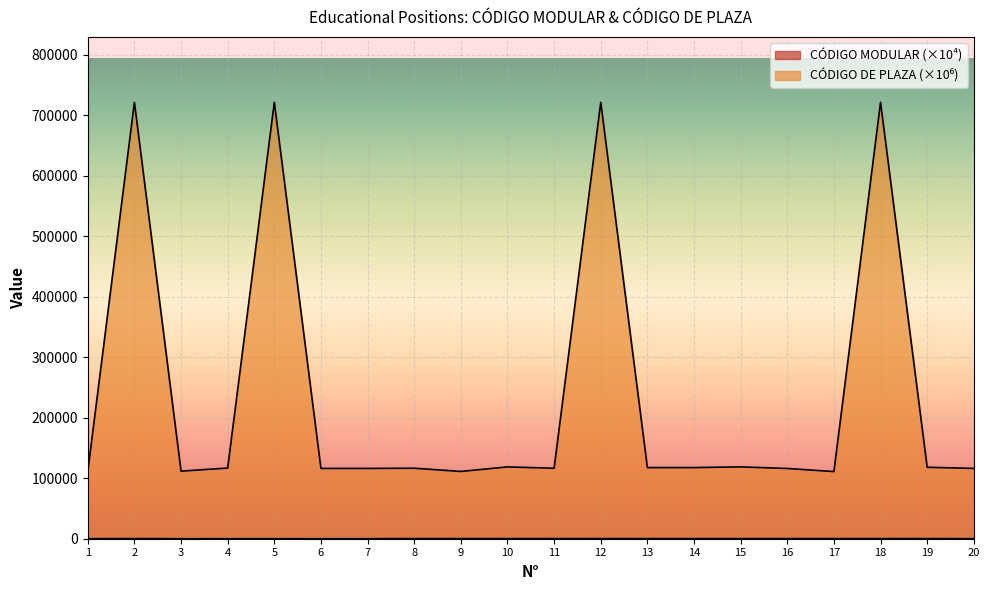

What is the difference between the second highest and minimum values in the CÓDIGO DE PLAZA series?

610229.8